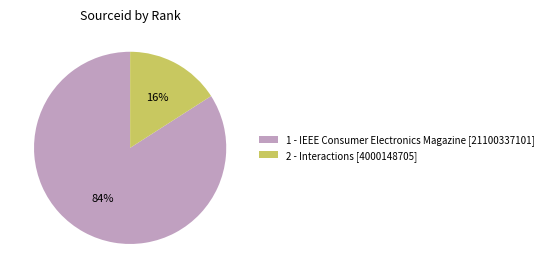

Which has a higher value, 1 - IEEE Consumer Electronics Magazine [21100337101] or 2 - Interactions [4000148705]?

1 - IEEE Consumer Electronics Magazine [21100337101]